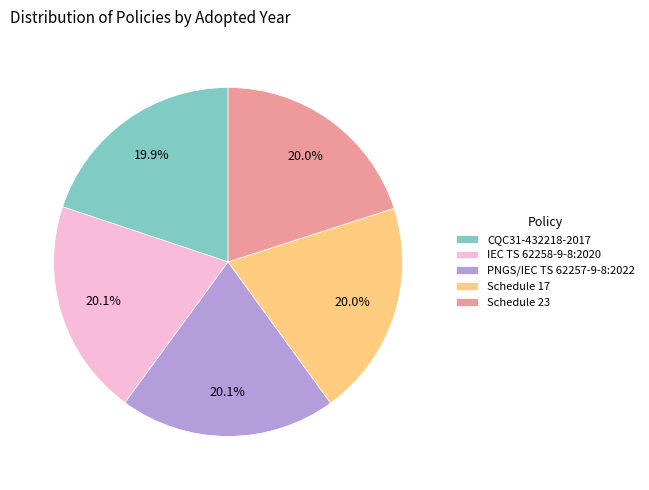

What is the ratio of the value at CQC31-432218-2017 to the value at Schedule 17?

1.0